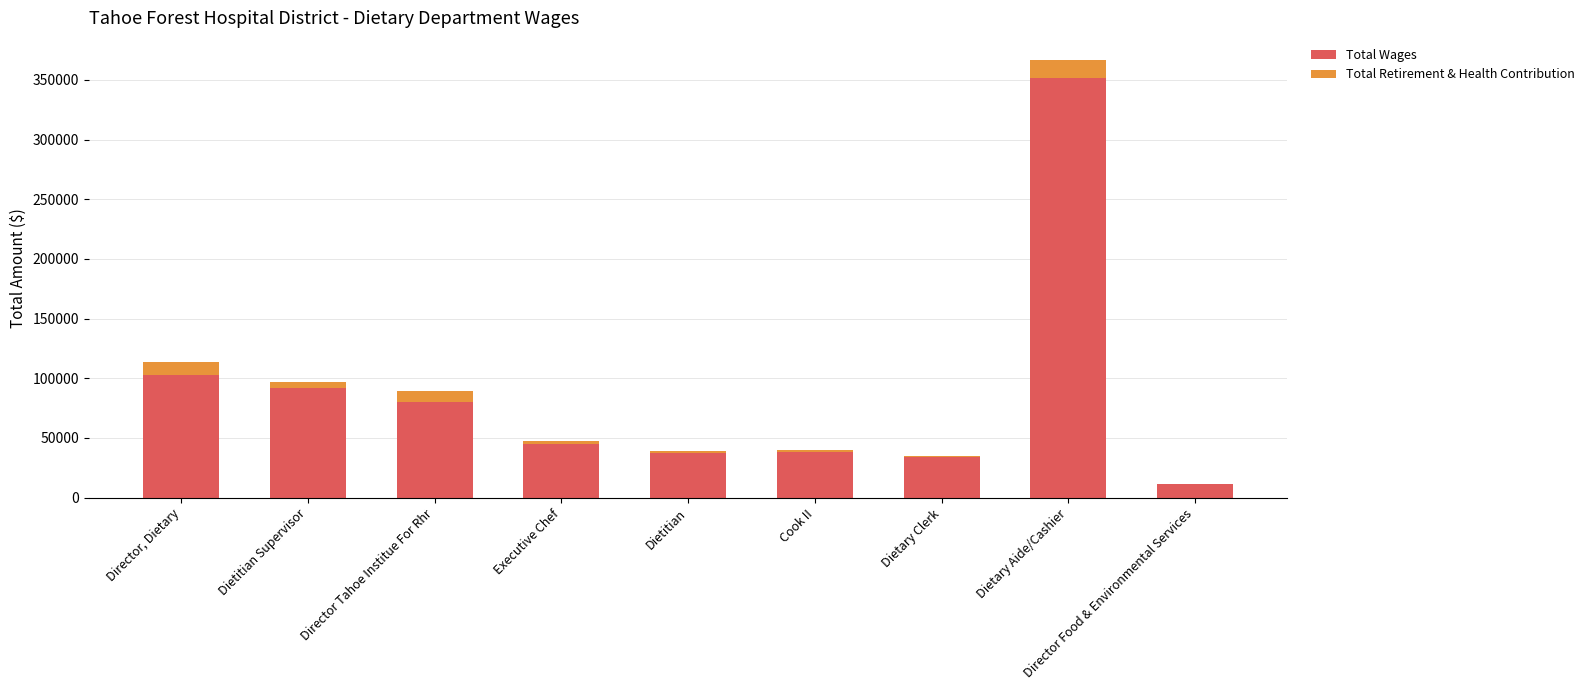

At which category is the sum across all series the highest?

Dietary Aide/Cashier